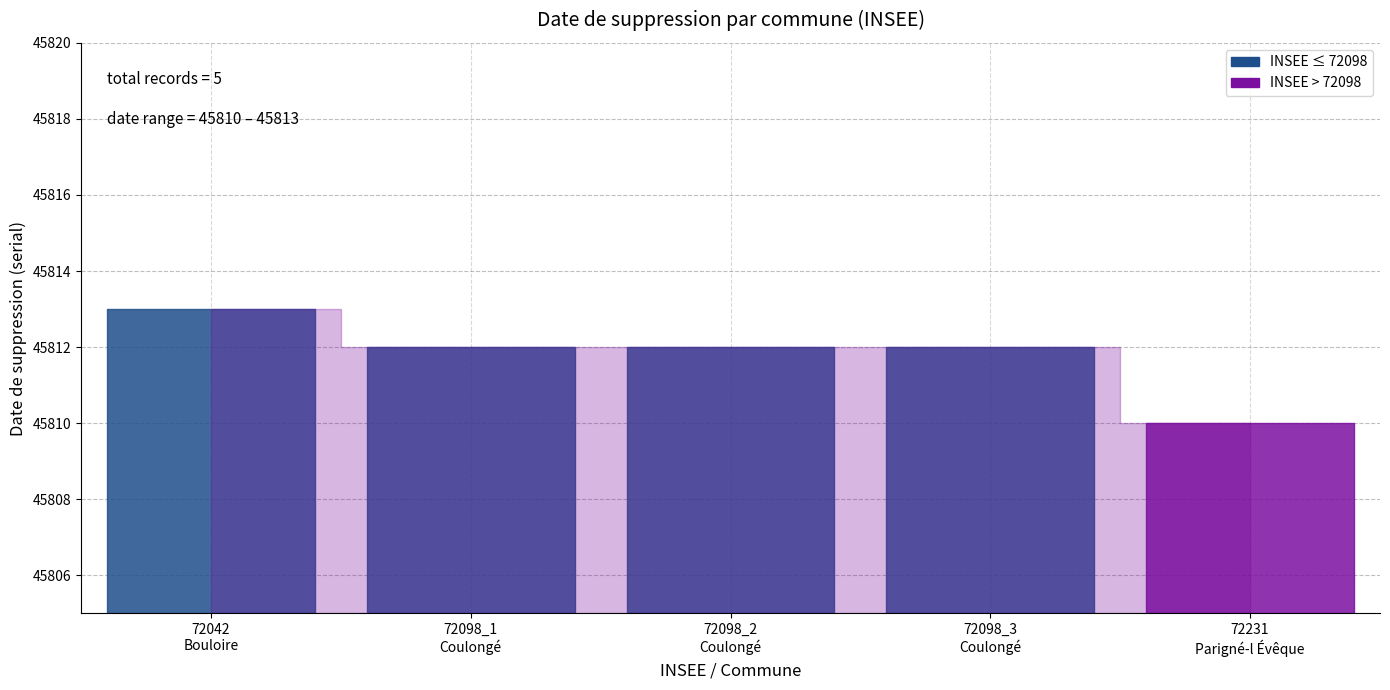

How many lines are shown in the chart?

1